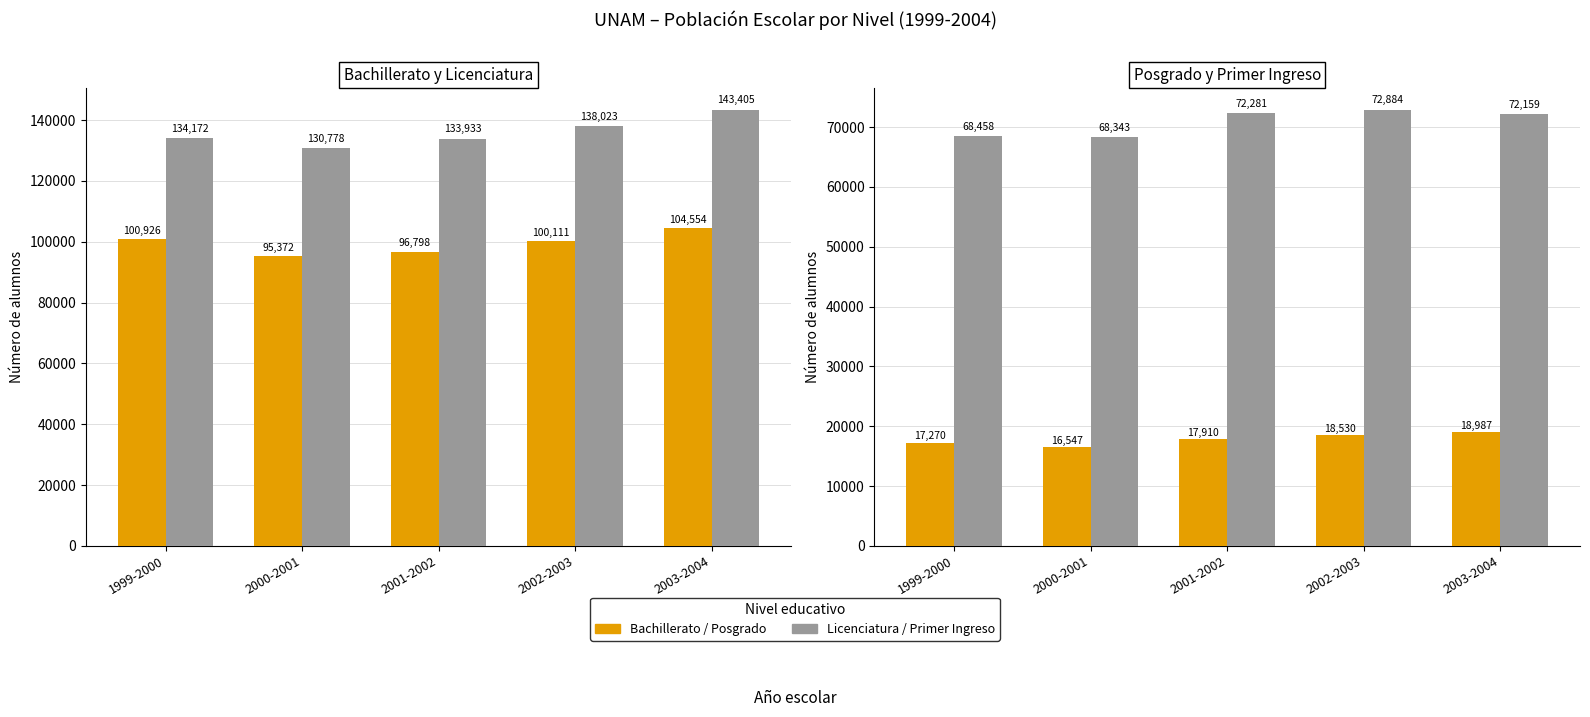

At which label is Posgrado closest to 17767?

2001-2002